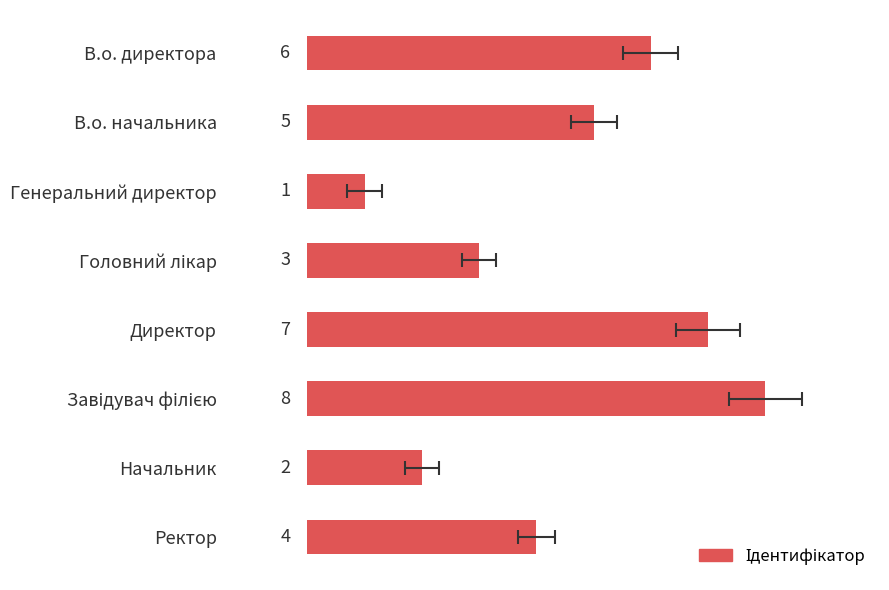

How many values are below 5?

4